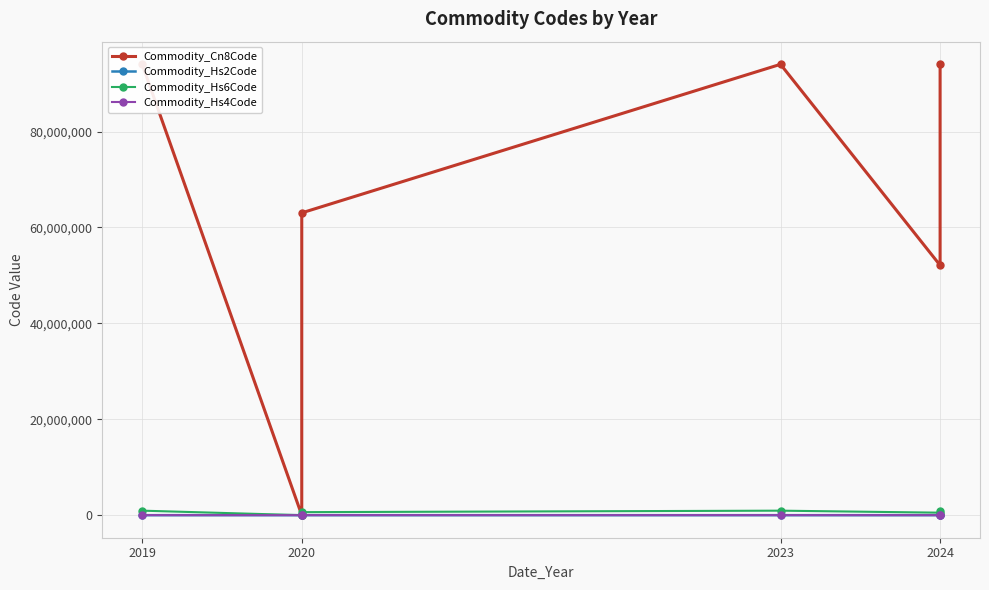

At 2024, list the series in order from smallest to largest.

Commodity_Hs2Code, Commodity_Hs4Code, Commodity_Hs6Code, Commodity_Cn8Code